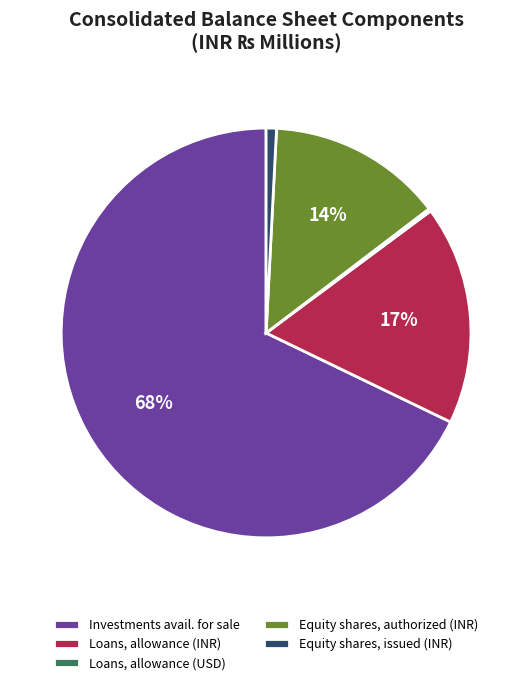

The Equity shares, issued (INR) slice represents 1% of the pie. True or false?

True